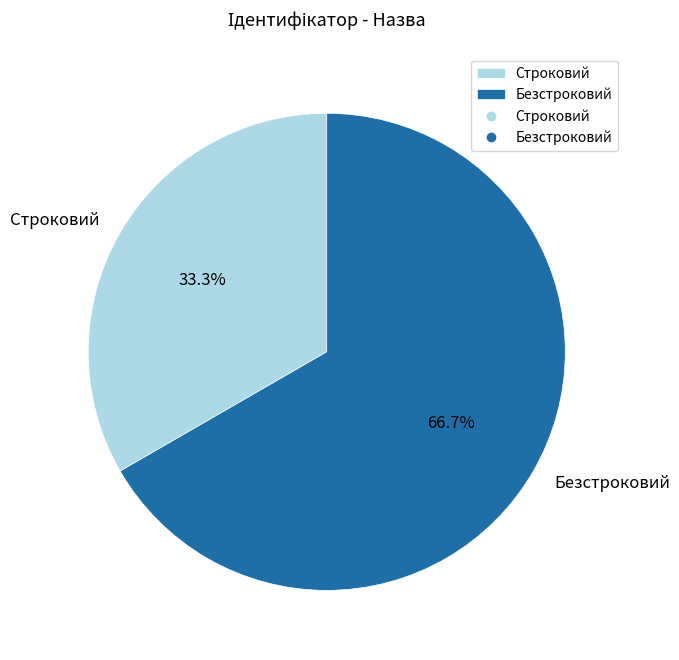

Which category has the biggest portion of the pie?

Безстроковий